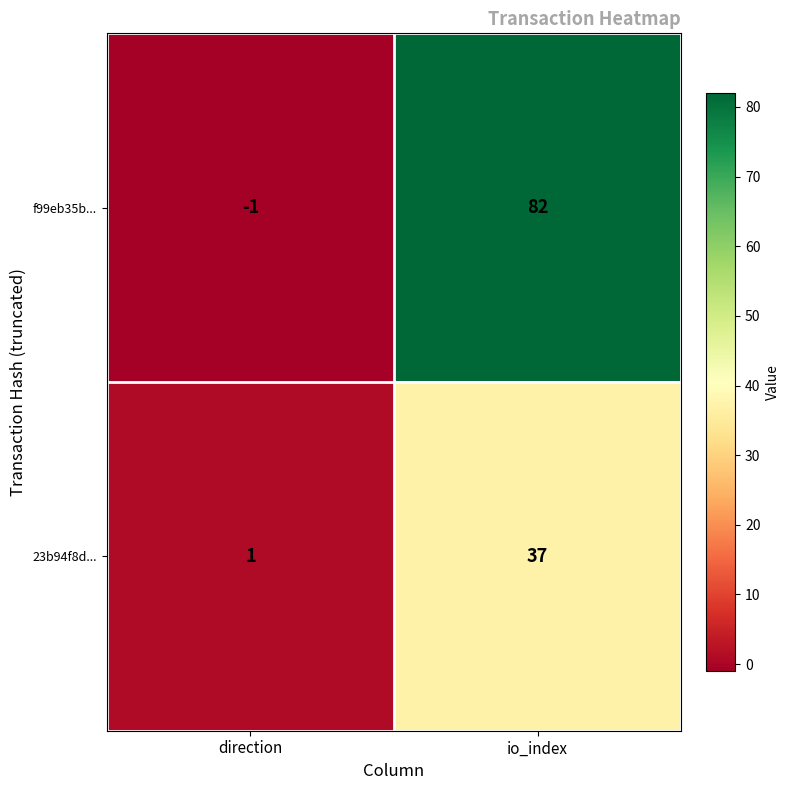

What is the approximate value of f99eb35b... at io_index, to the nearest 10?

80